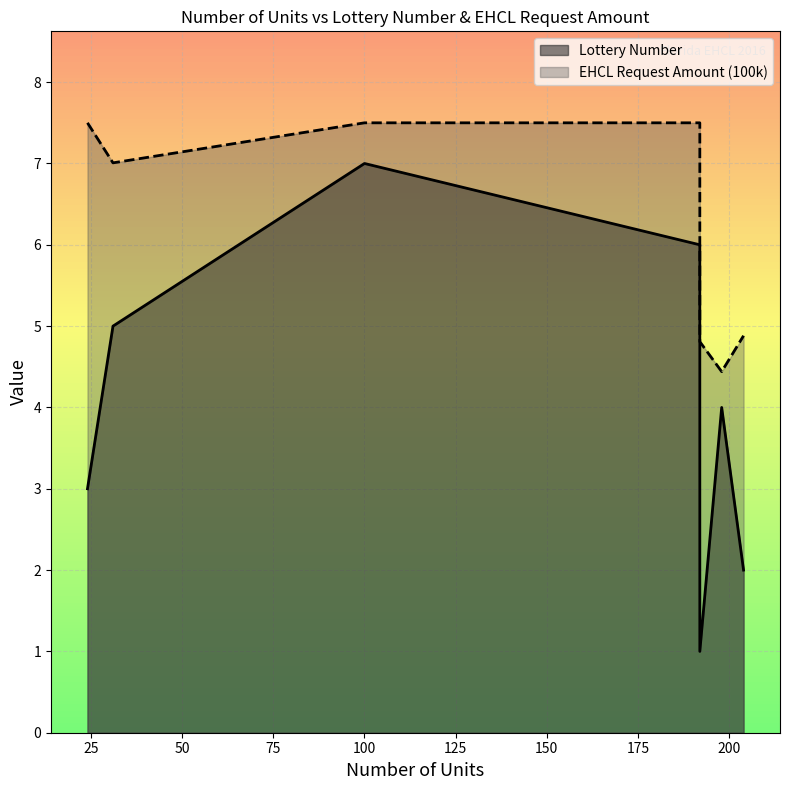

What is the greatest value displayed?

7.5